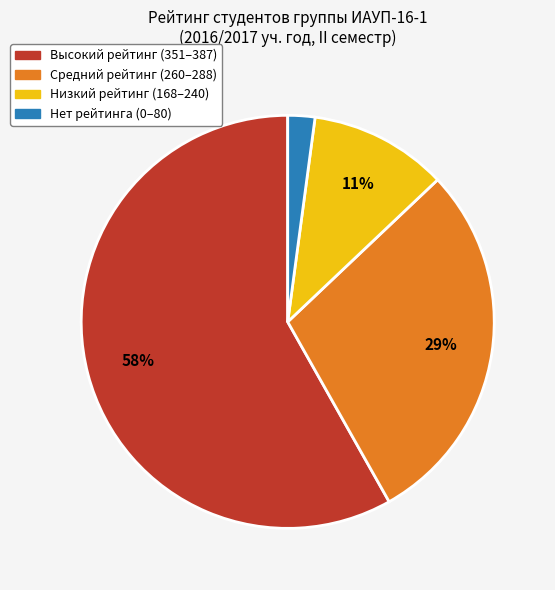

To the nearest percent, what is the average slice percentage?

25%